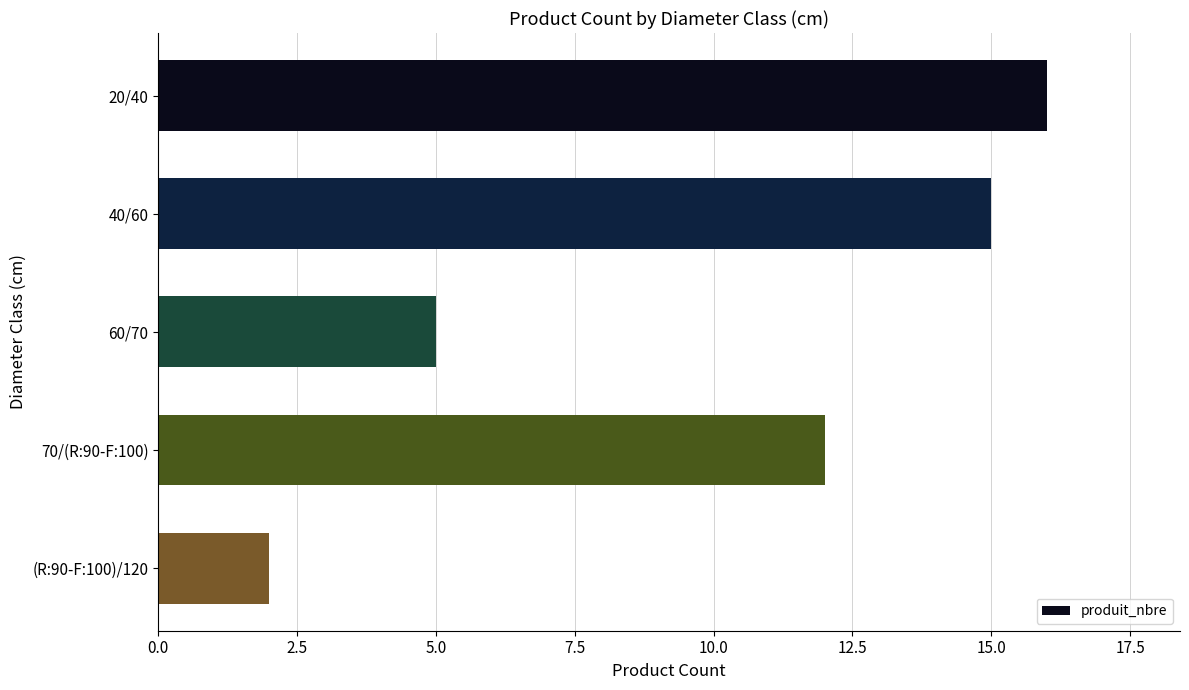

What is the average value?

10